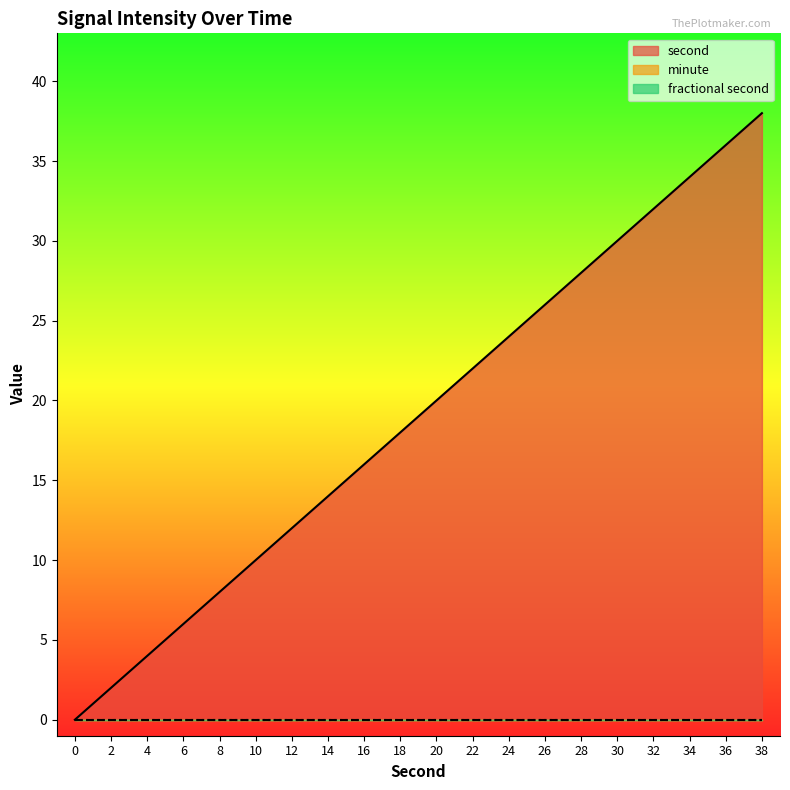

Which series has the largest total across all categories?

second